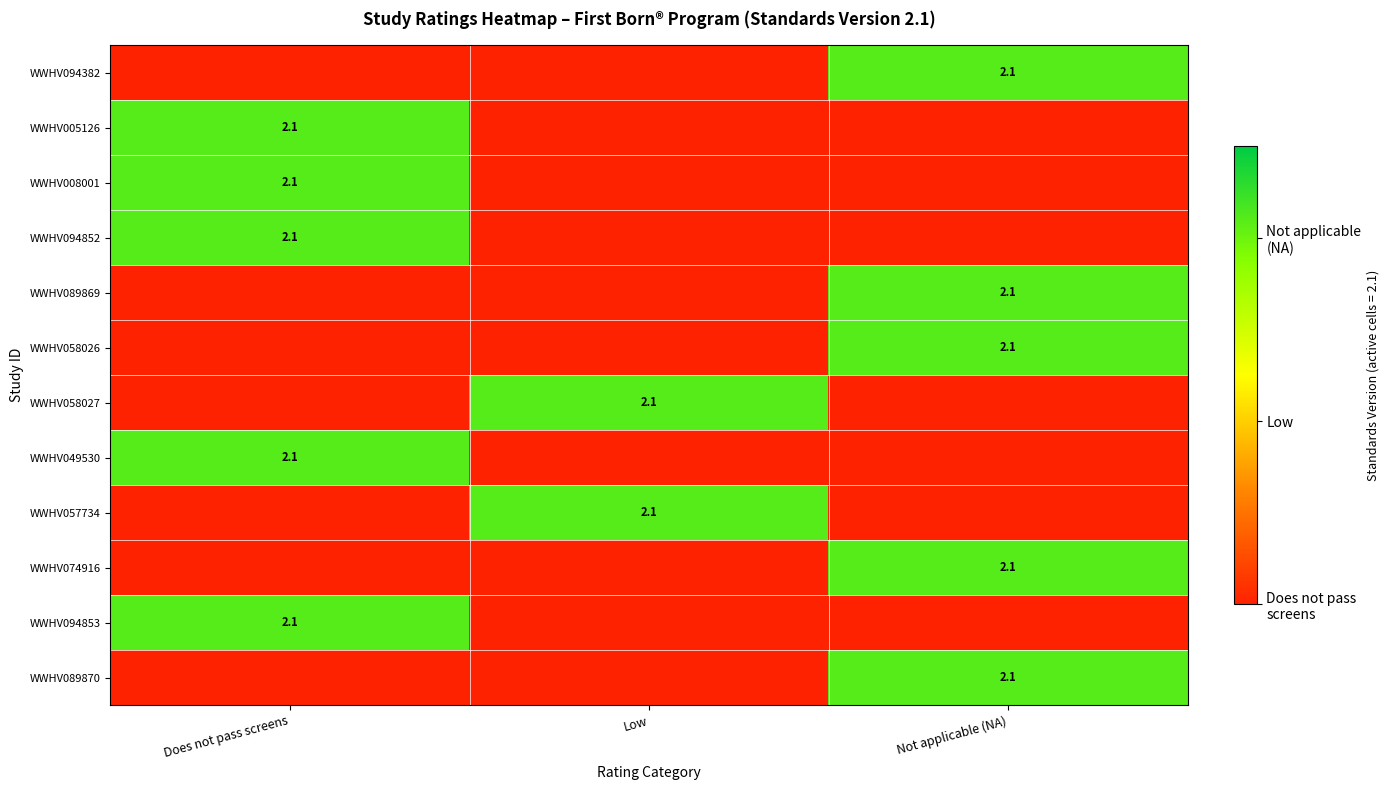

What is the difference between the WWHV094852 values at Low and Does not pass screens?

2.1